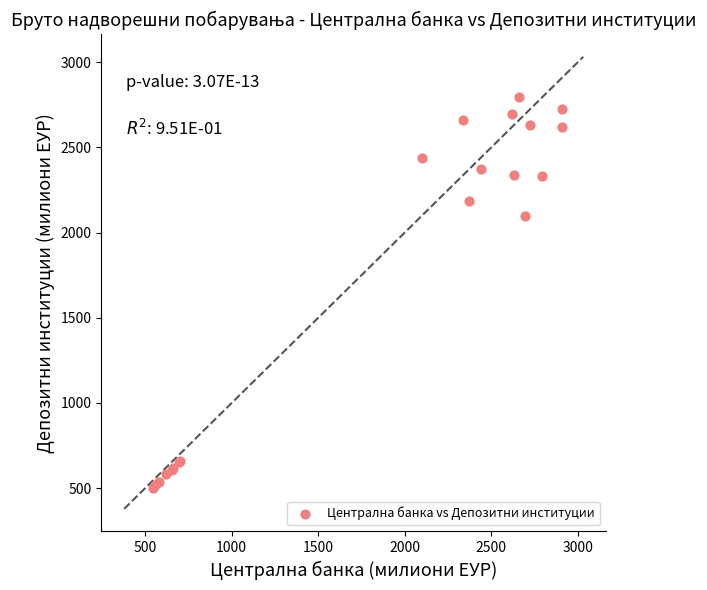

What Y value in the scatter plot is closest to 1645?

2096.8